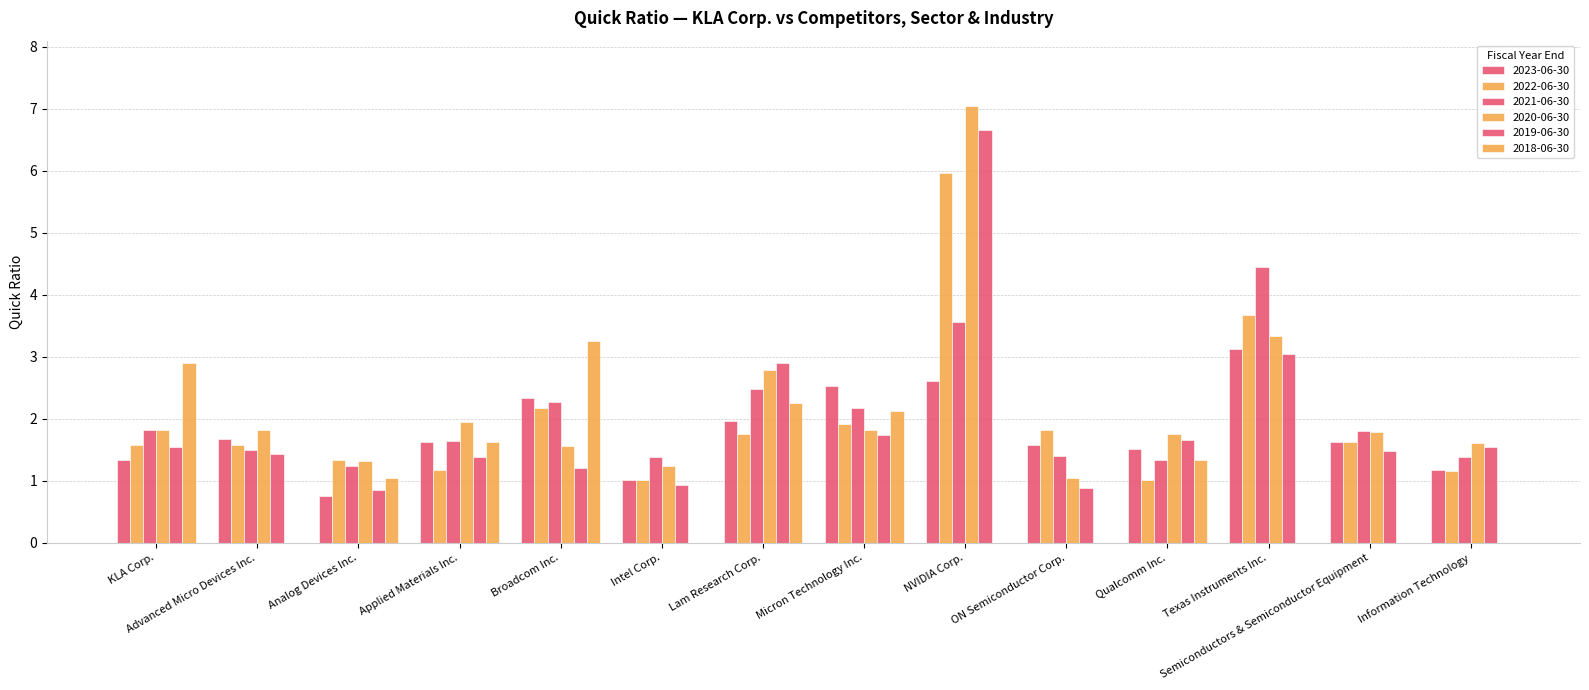

Reading right to left, what are all the values shown in this chart?

2019-06-30: 1.6	1.5	3.0	1.6	0.9	6.7	1.7	2.9	0.9	1.2	1.4	0.8	1.4	1.5
2023-06-30: 1.2	1.6	3.1	1.5	1.6	2.6	2.5	2.0	1.0	2.3	1.6	0.8	1.7	1.3
2021-06-30: 1.4	1.8	4.5	1.3	1.4	3.6	2.2	2.5	1.4	2.3	1.6	1.2	1.5	1.8
2020-06-30: 1.6	1.8	3.3	1.8	1.1	7.0	1.8	2.8	1.2	1.6	1.9	1.3	1.8	1.8
2022-06-30: 1.1	1.6	3.7	1.0	1.8	6.0	1.9	1.8	1.0	2.2	1.2	1.3	1.6	1.6
2018-06-30: 0.0	0.0	0.0	1.3	0.0	0.0	2.1	2.3	0.0	3.3	1.6	1.0	0.0	2.9